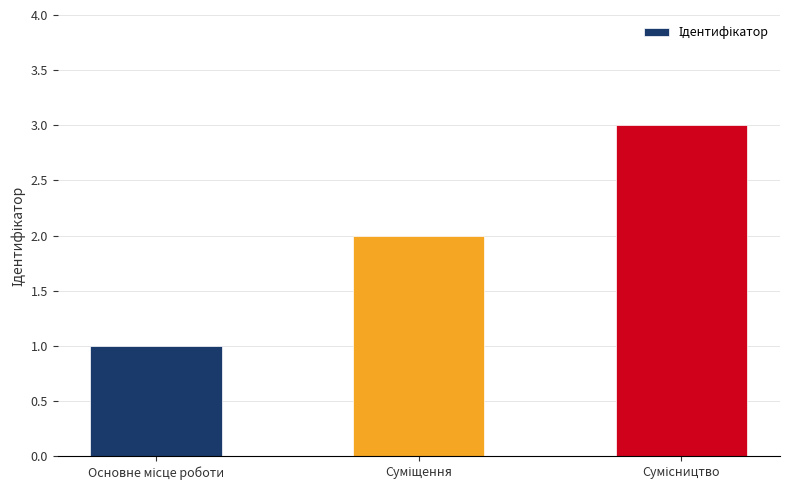

What is the difference between the maximum and minimum values?

2